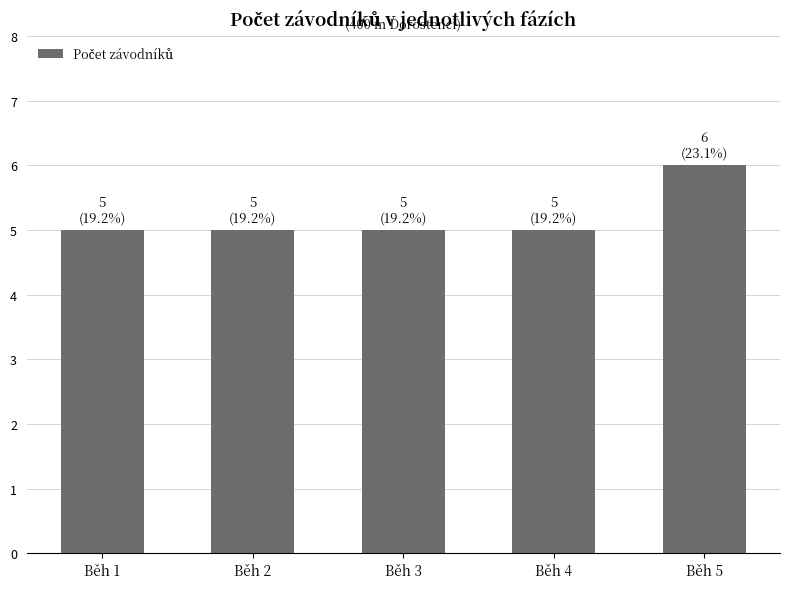

The value at Běh 1 is 5. True or false?

True